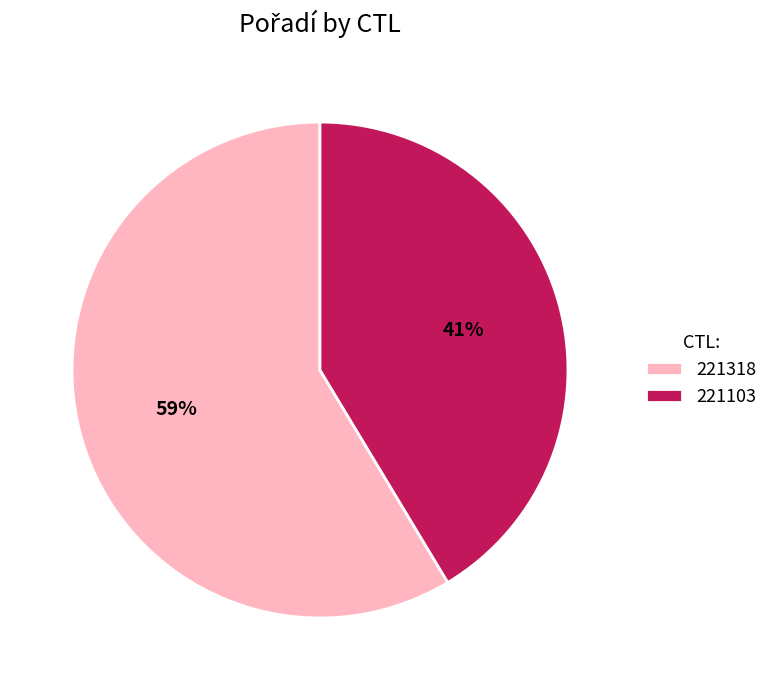

Approximately how many times larger is the value at 221103 compared to 221318?

0.7